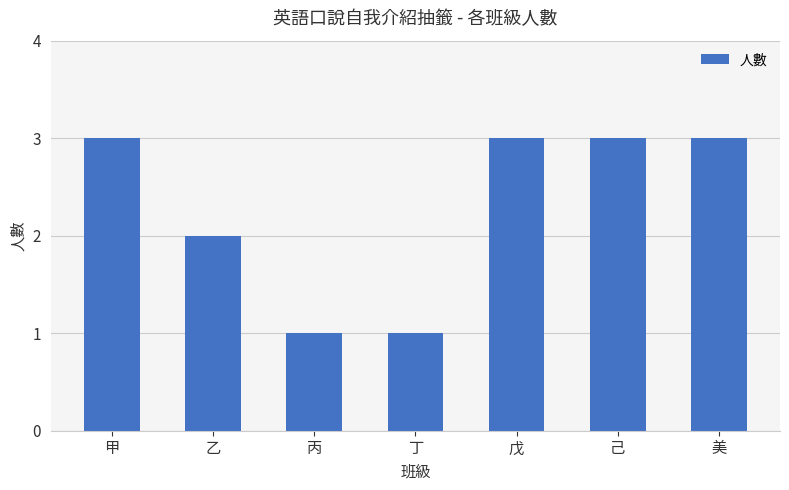

At which label is the value closest to 2?

乙